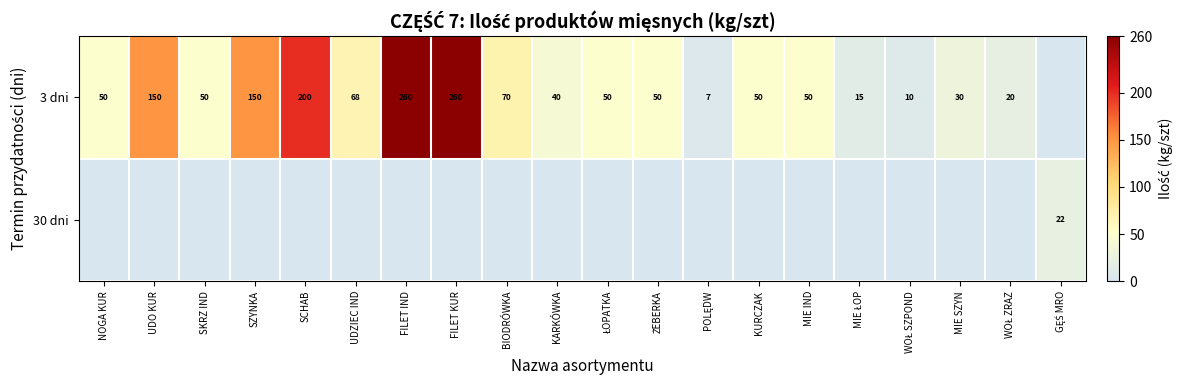

The value of 3 dni at NOGA KUR is 50. True or false?

True